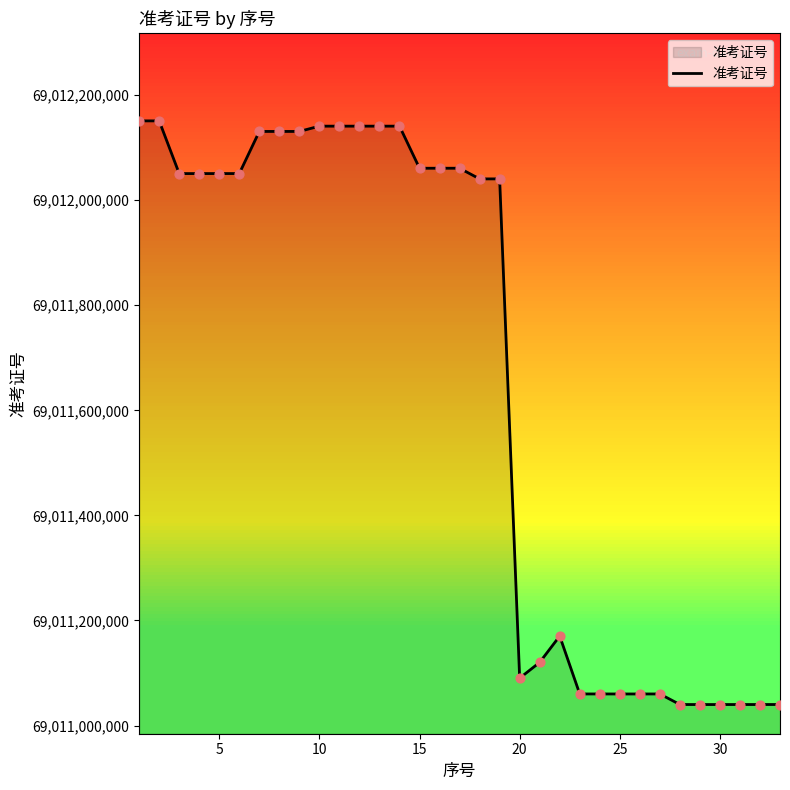

What is the maximum value shown in the chart?

69012150870